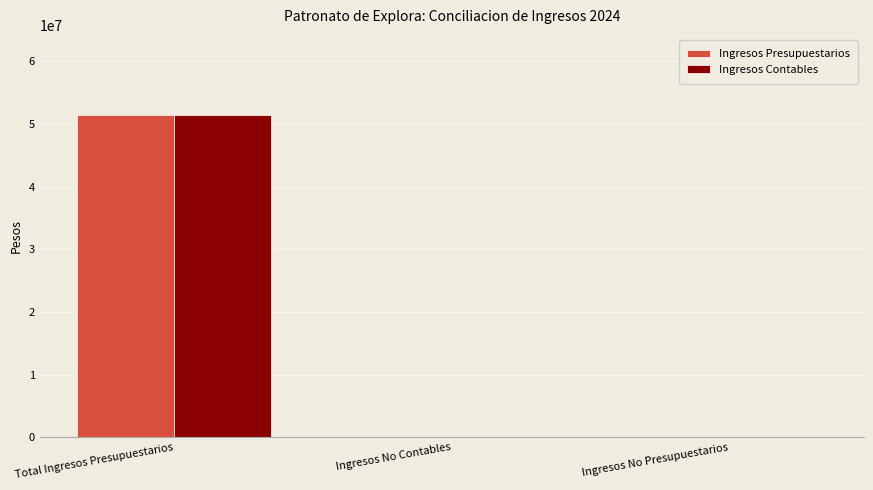

At which category is the sum across all series the highest?

Total Ingresos Presupuestarios